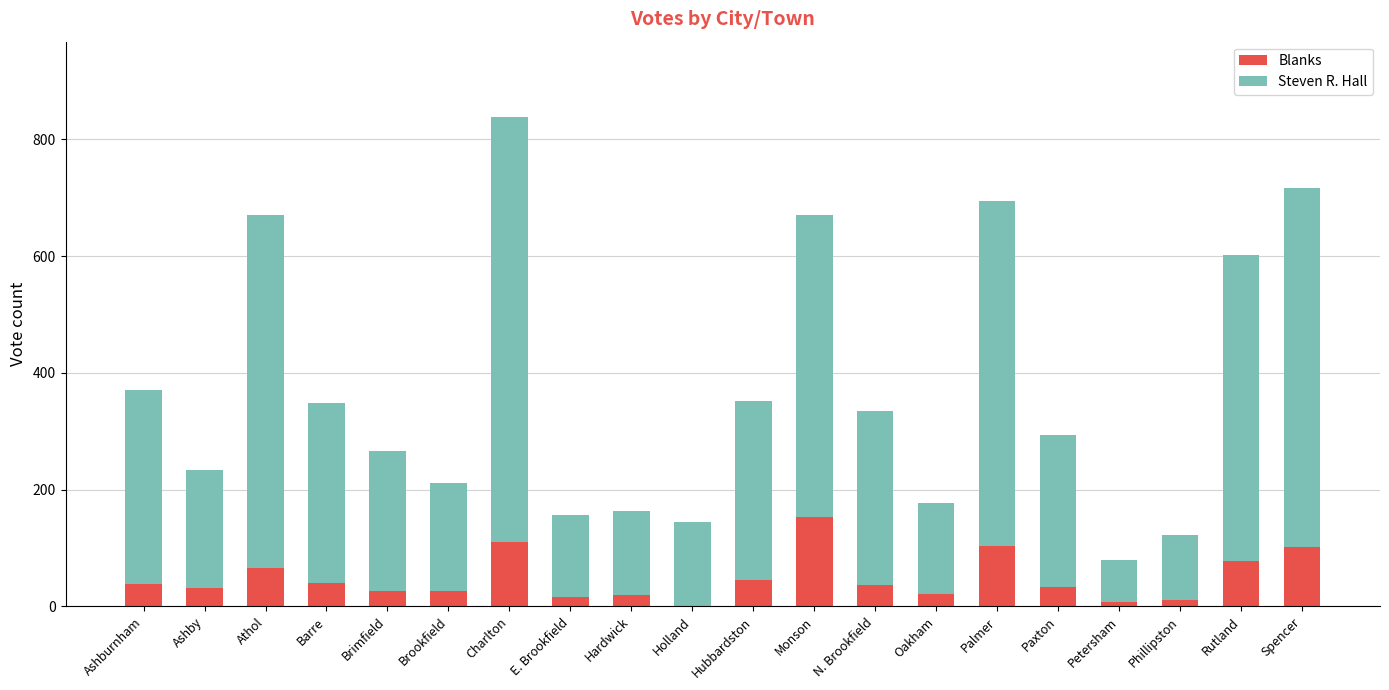

At which label does Blanks reach its peak?

Monson